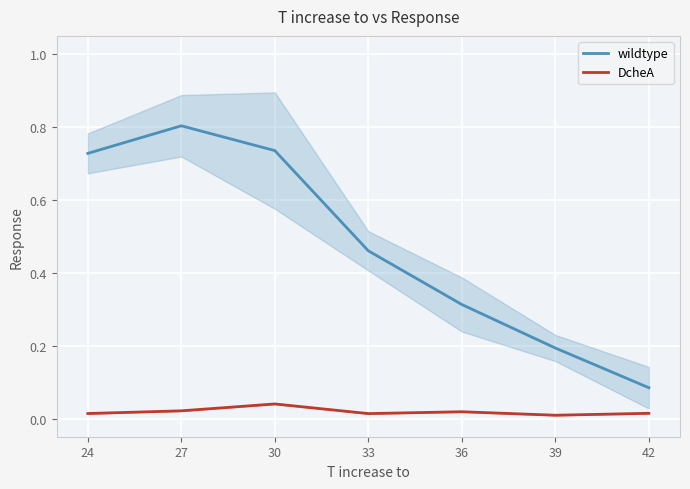

The wildtype series shows 0.7 at 33. True or false?

False